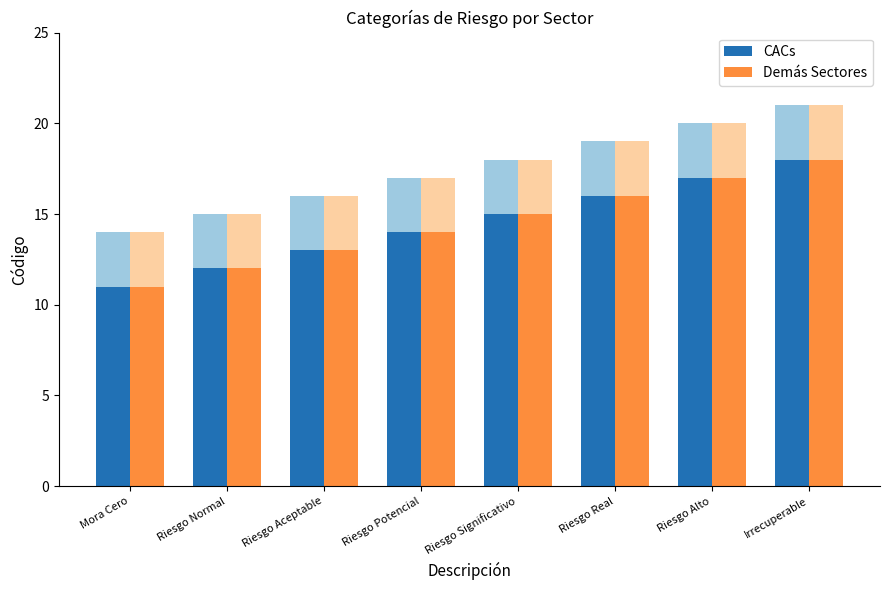

Reading left to right, transcribe all the data shown in this chart.

CACs: Mora Cero=11	Riesgo Normal=12	Riesgo Aceptable=13	Riesgo Potencial=14	Riesgo Significativo=15	Riesgo Real=16	Riesgo Alto=17	Irrecuperable=18
Demás Sectores: Mora Cero=11	Riesgo Normal=12	Riesgo Aceptable=13	Riesgo Potencial=14	Riesgo Significativo=15	Riesgo Real=16	Riesgo Alto=17	Irrecuperable=18